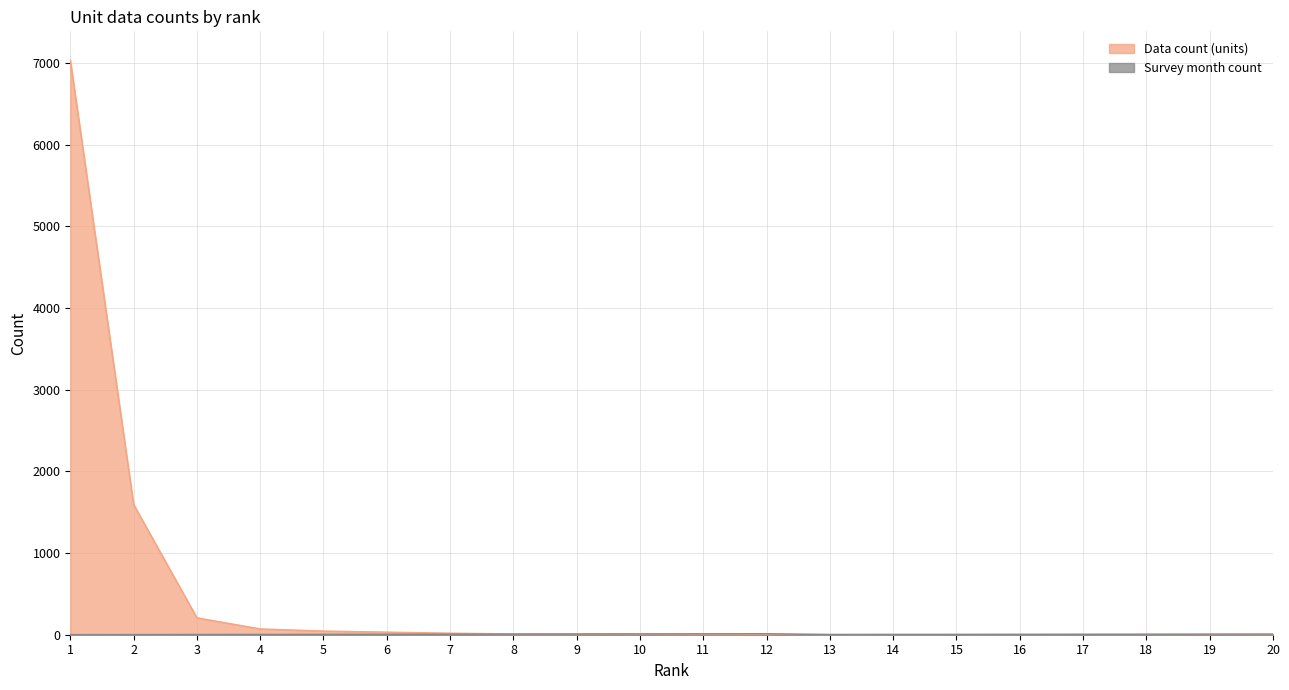

The Survey month count series shows 4 at 4. True or false?

True